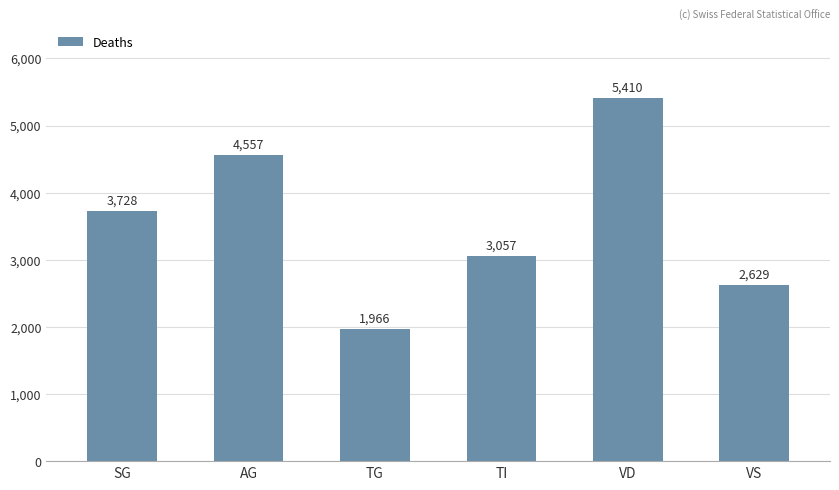

What is the difference between the second highest and minimum values?

2591